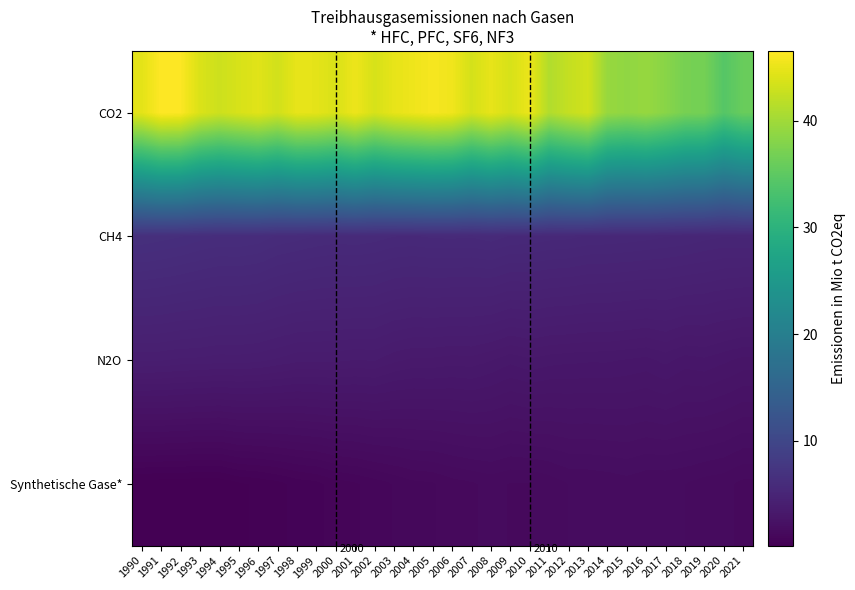

What is the greatest value displayed?

46.5